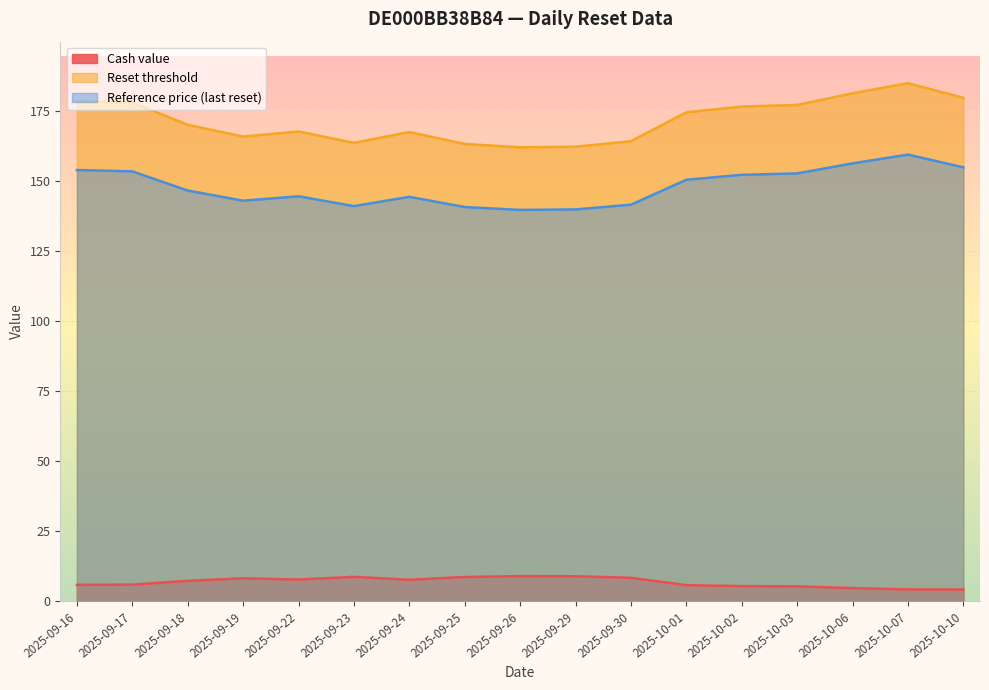

What is the sum of all Reference price (last reset) values?

2513.5